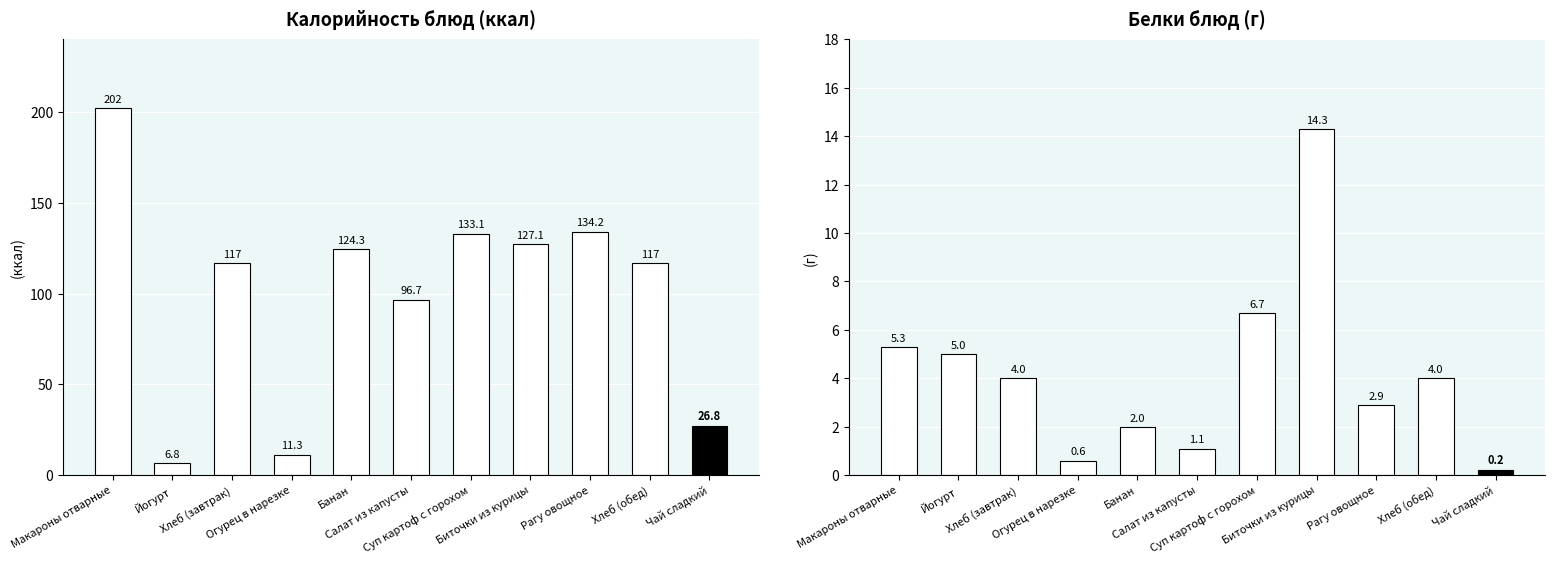

How many values in the Белки series exceed 4?

4